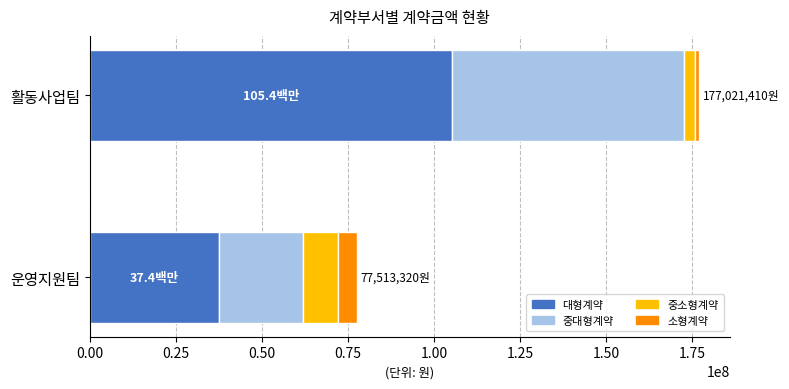

At which category is the sum across all series the highest?

활동사업팀